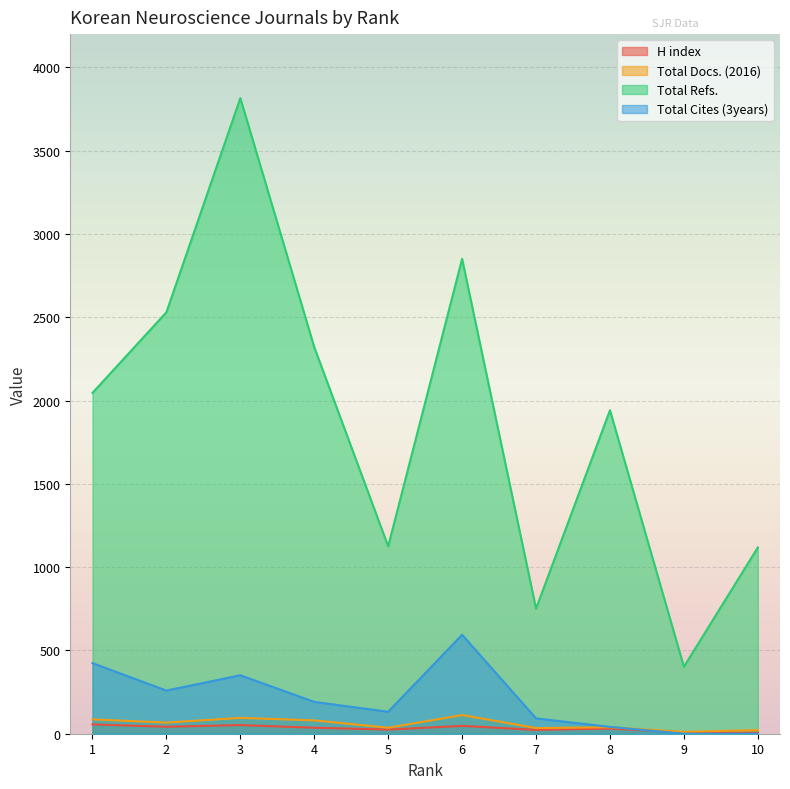

What is the maximum value for Total Docs. (2016)?

112